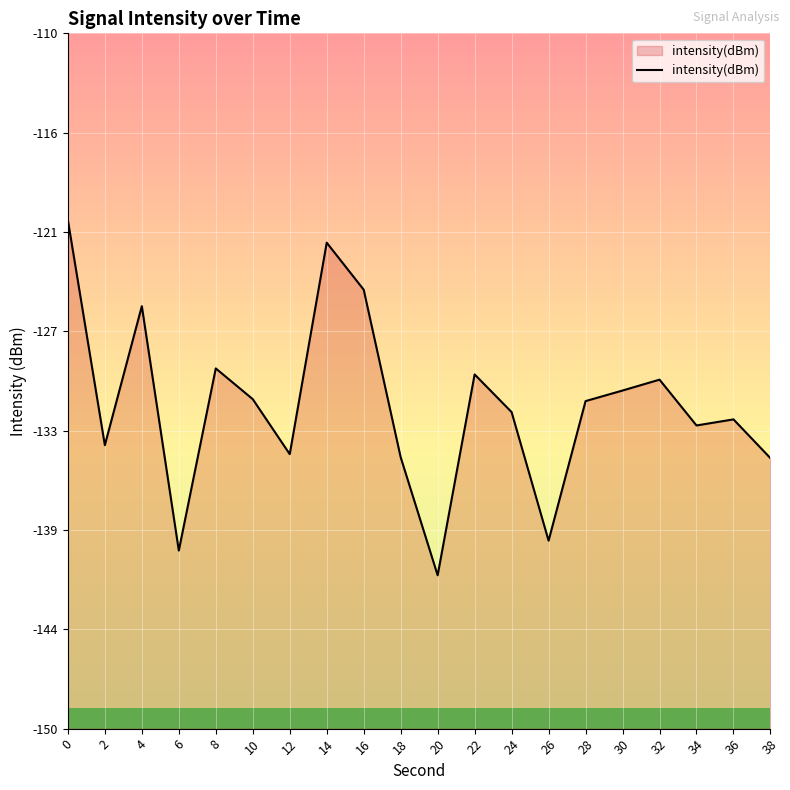

Reading left to right, transcribe all the data shown in this chart.

-120.7	-133.7	-125.7	-139.8	-129.3	-131.0	-134.2	-122.0	-124.7	-134.4	-141.2	-129.6	-131.8	-139.2	-131.2	-130.5	-129.9	-132.6	-132.2	-134.4